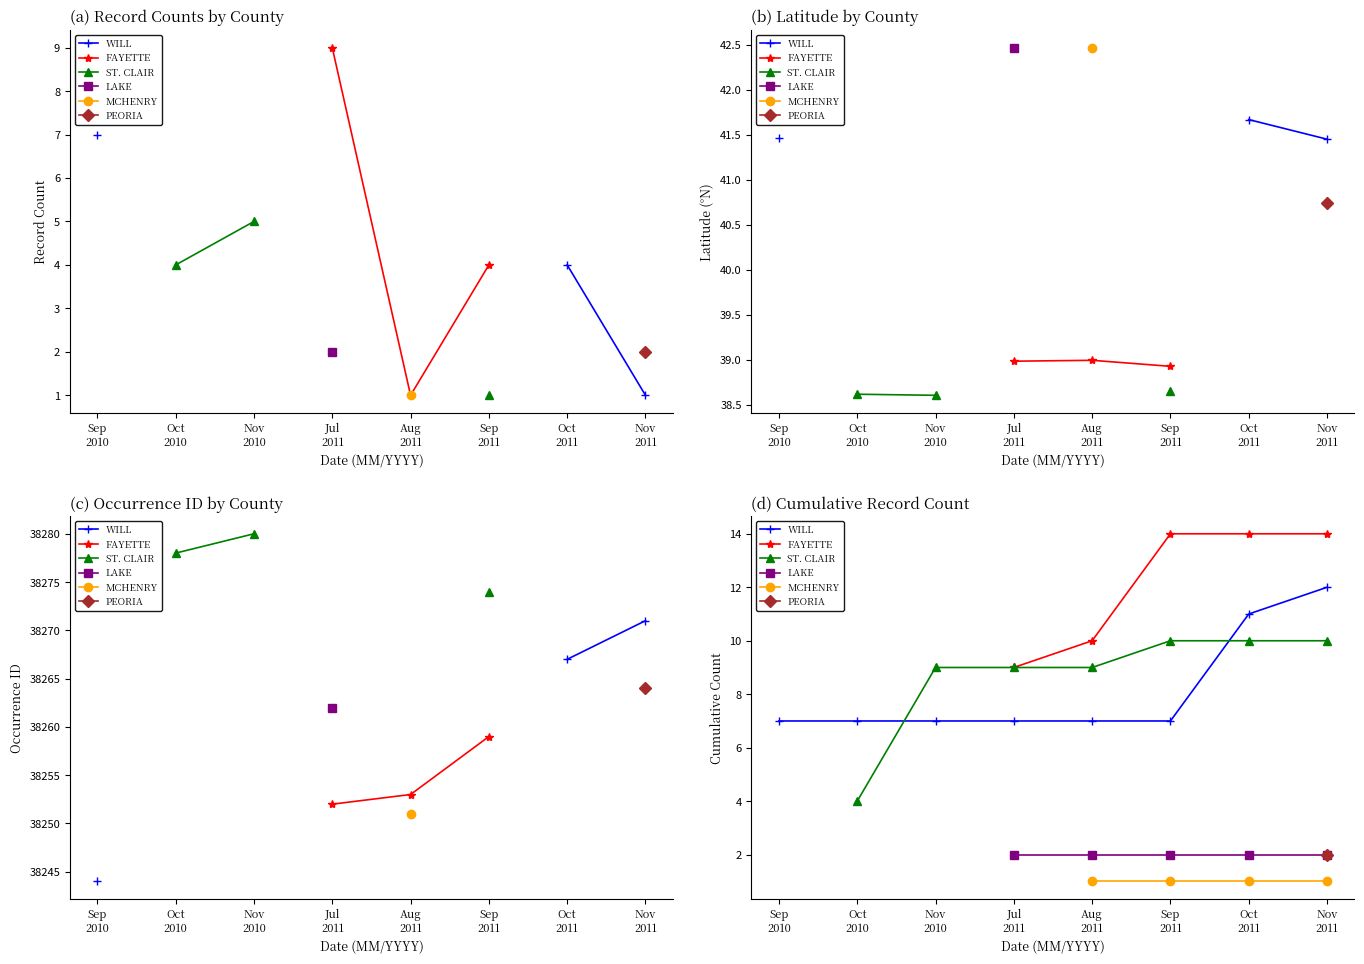

Which has a higher value, Aug
2011 or Nov
2010?

Aug
2011